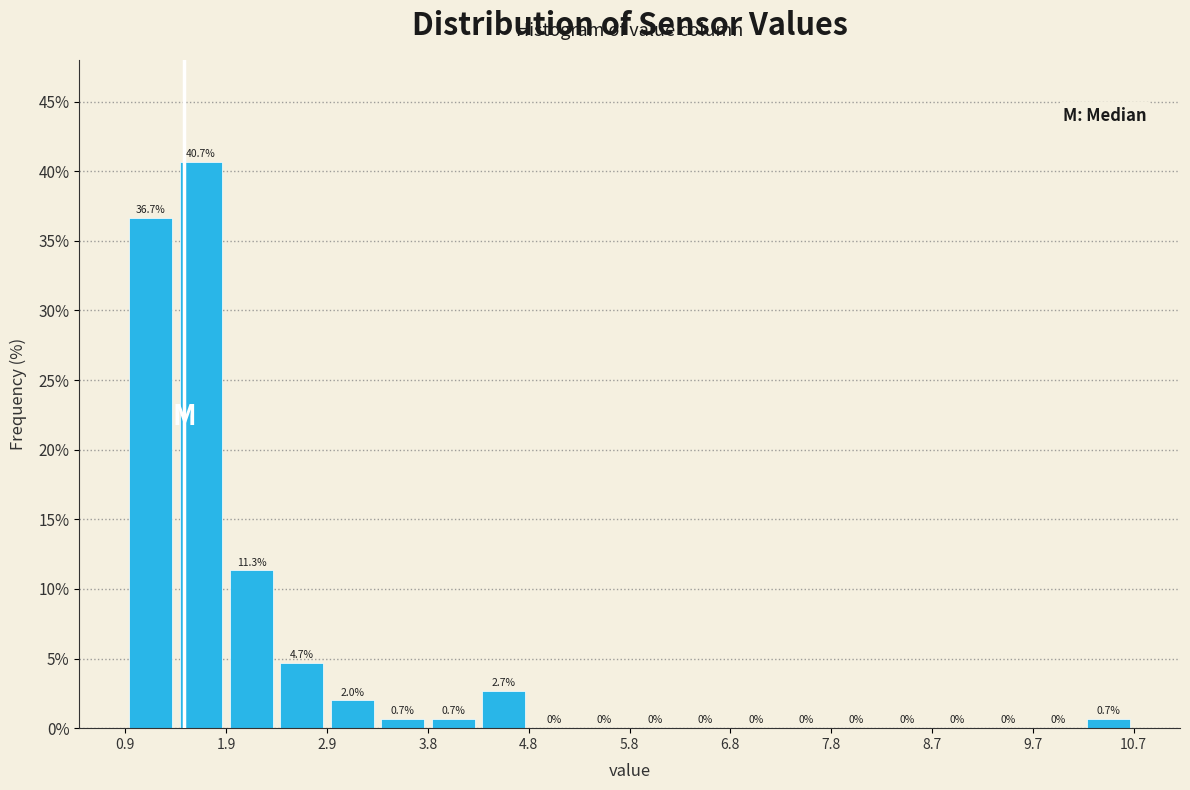

How tall is the bar that spans 1.39 to 1.88 on the x-axis? The bar edges are not printed on the chart, so give them approximately, as read against the axis.

40.7